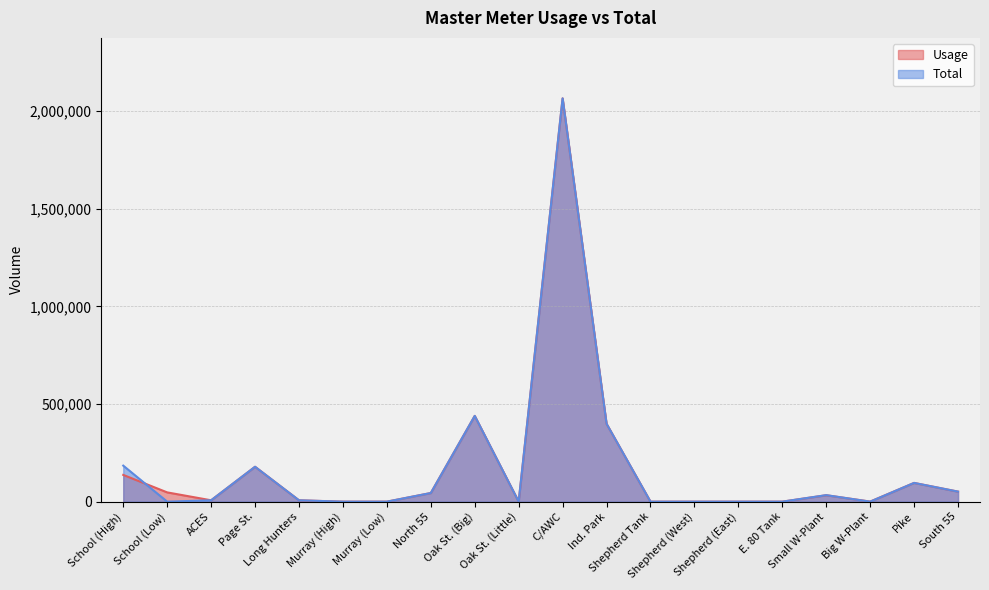

How many lines are shown in the chart?

2